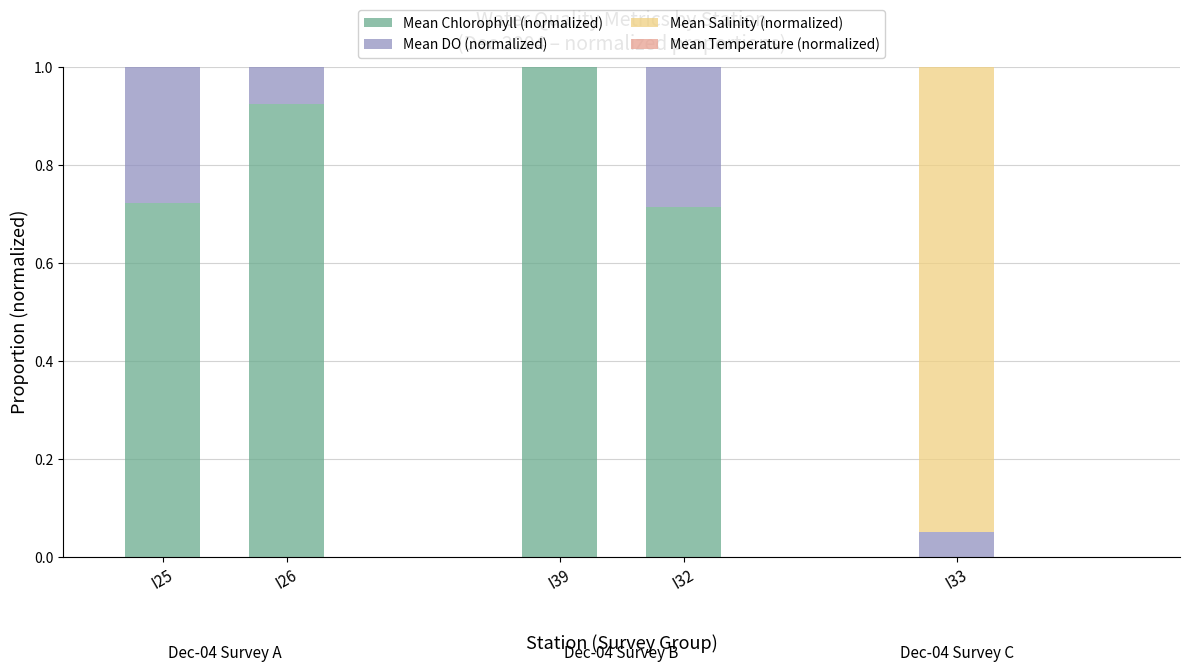

What position from the left is I26?

2